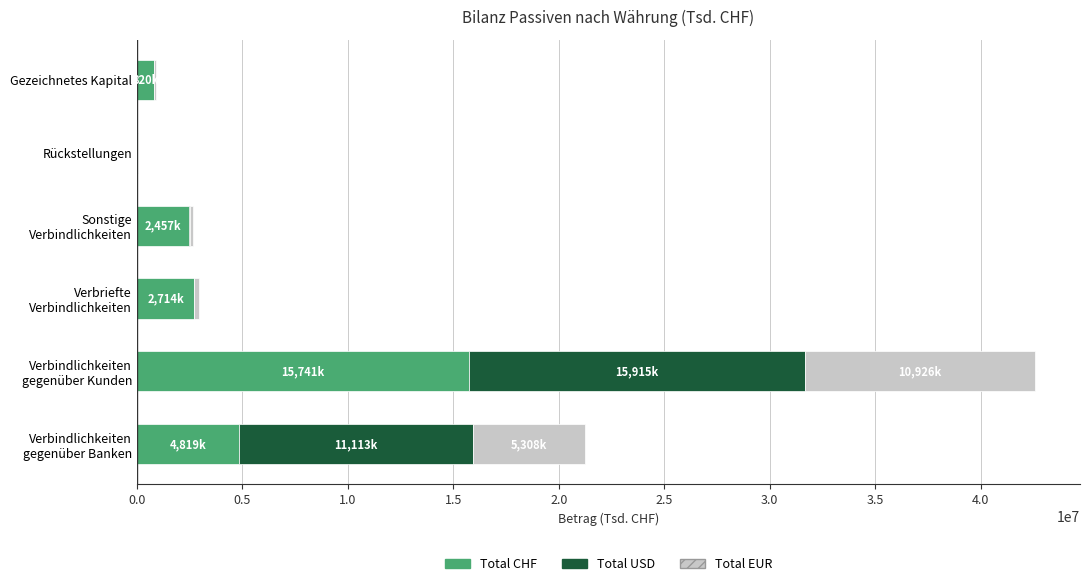

Count the number of data series in this chart.

3